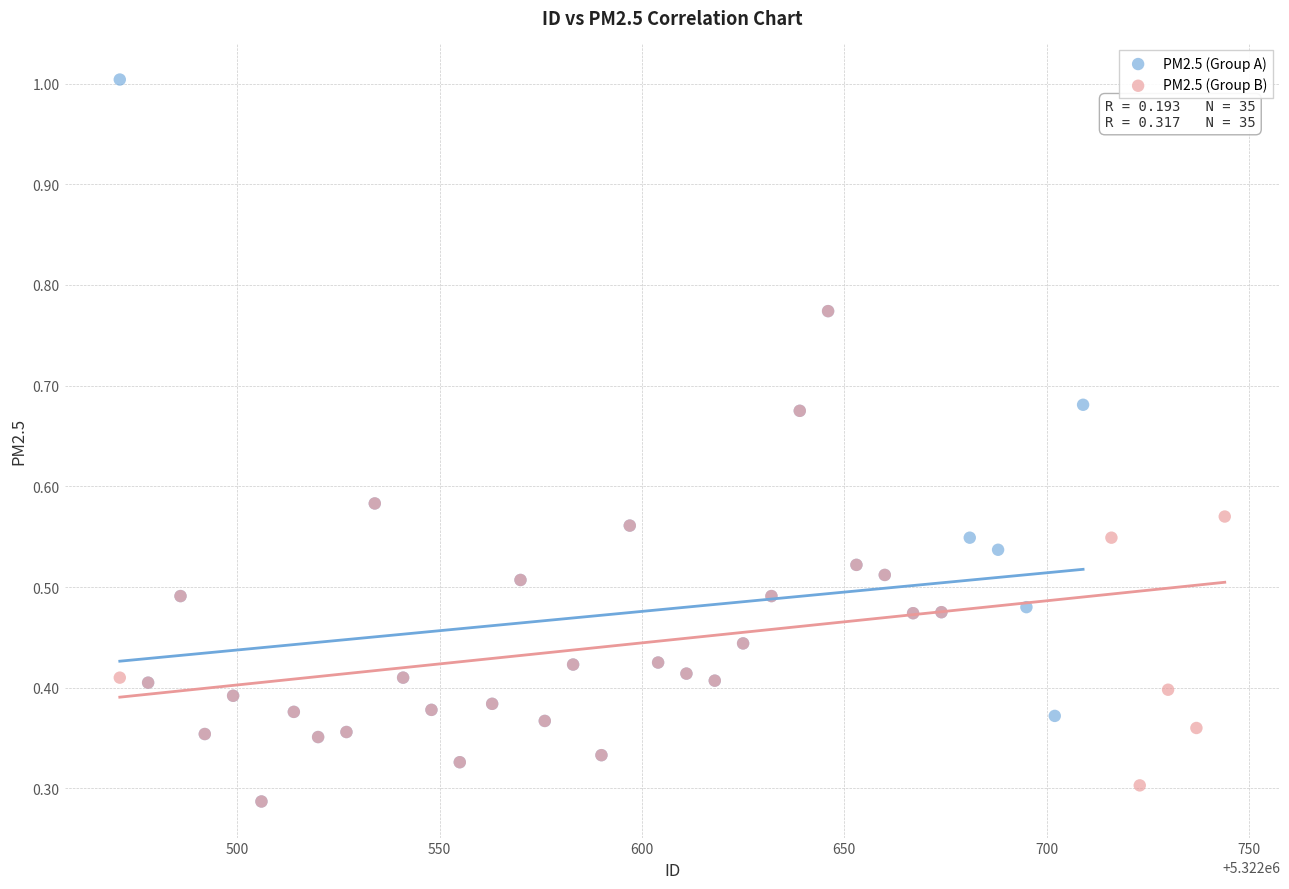

Which series reaches the maximum Y coordinate?

PM2.5 (Group A)